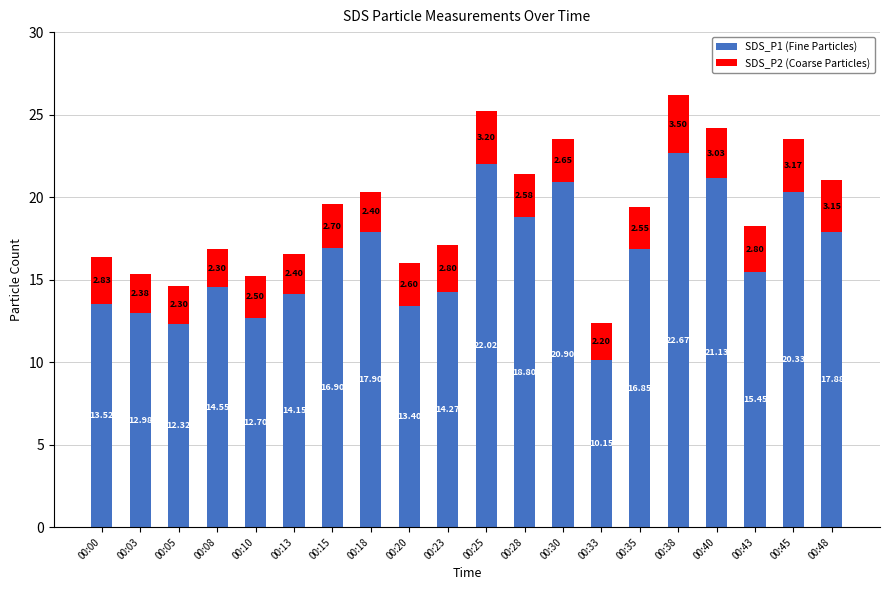

At which category is the sum across all series the highest?

00:38